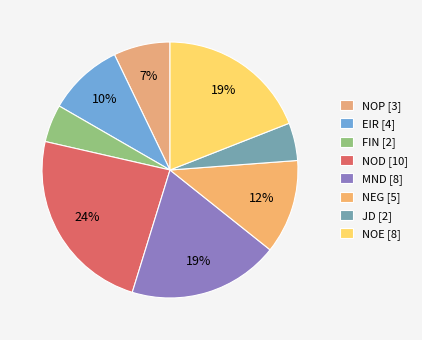

How many segments does this pie chart have?

8